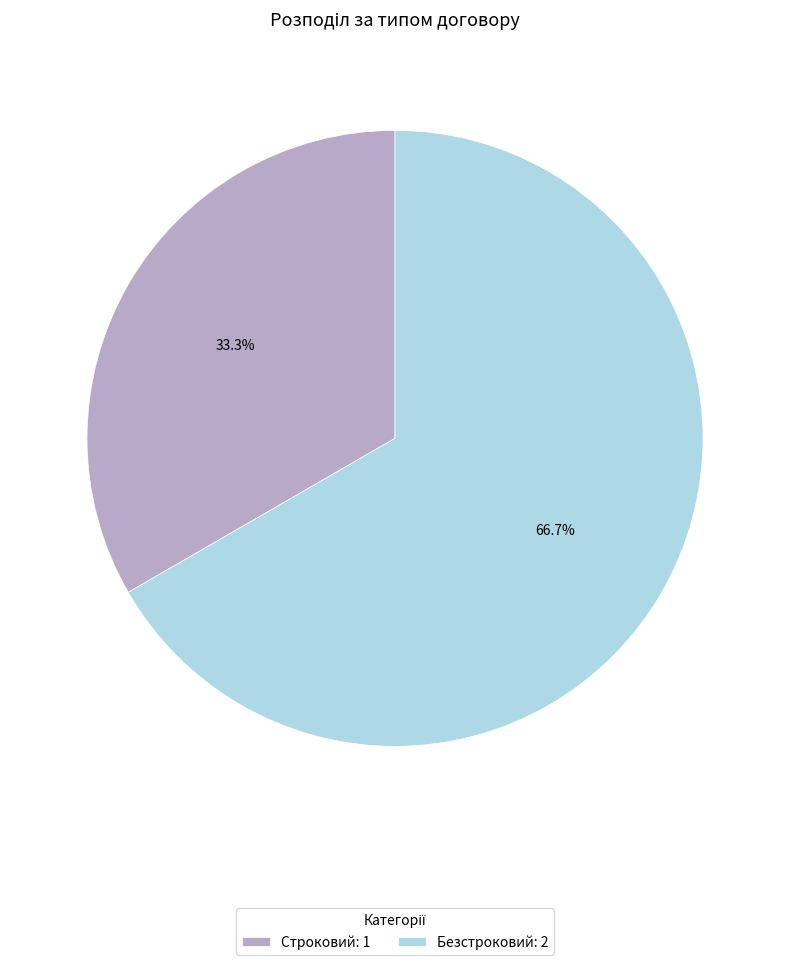

What is the total percentage of Строковий and Безстроковий?

100.0%